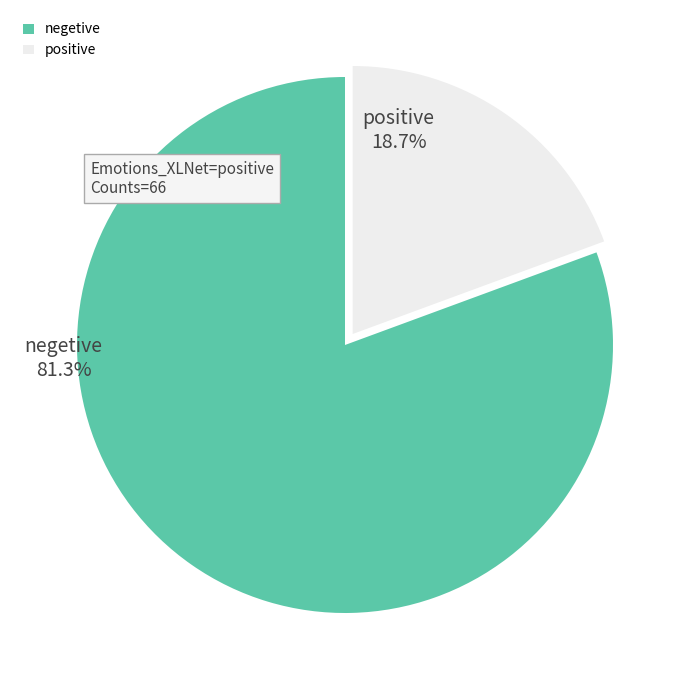

Is negetive the majority of the pie?

Yes